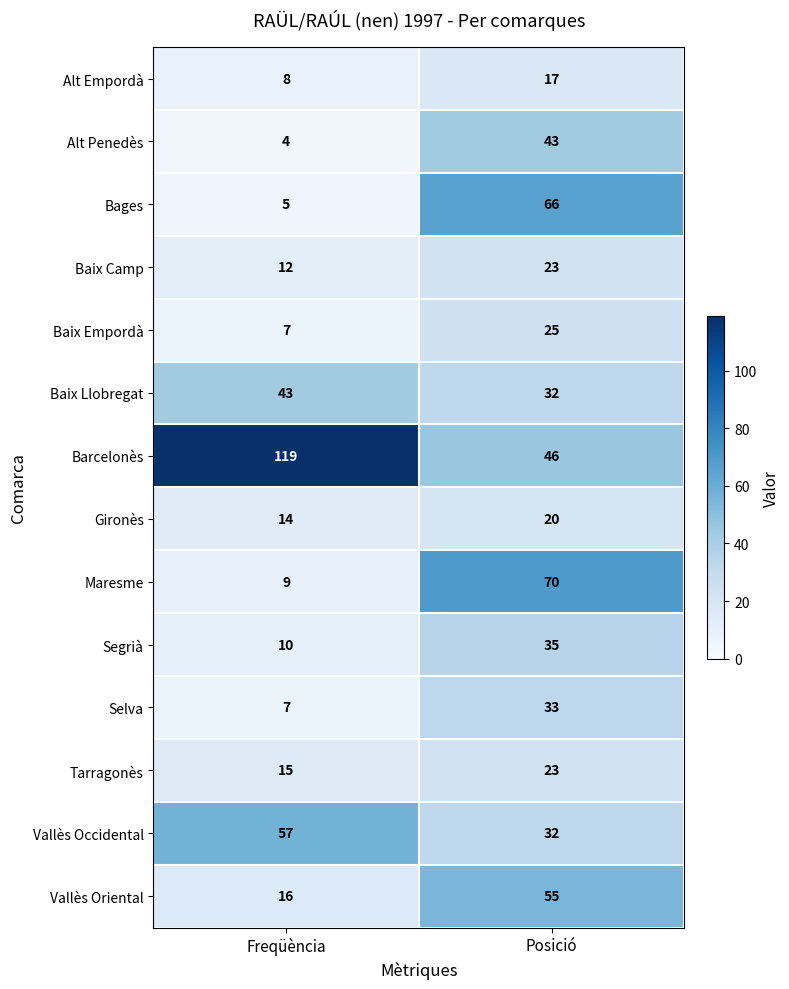

At which category is the sum across all series the highest?

Posició